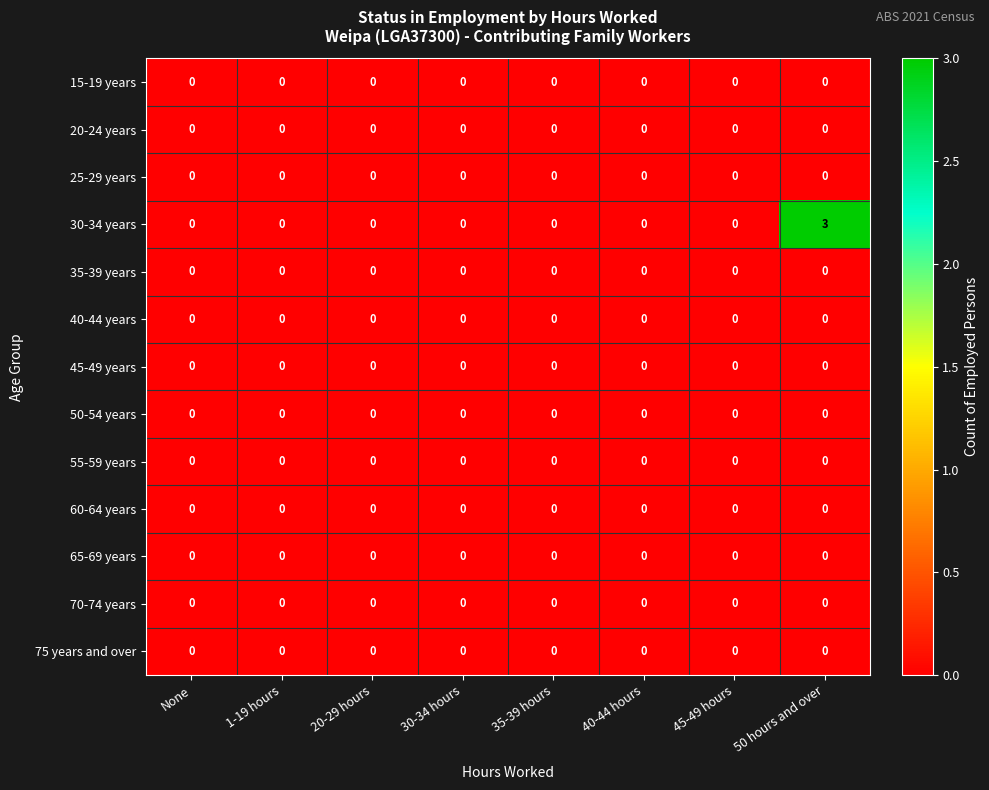

At how many categories does at least one series exceed 1?

1